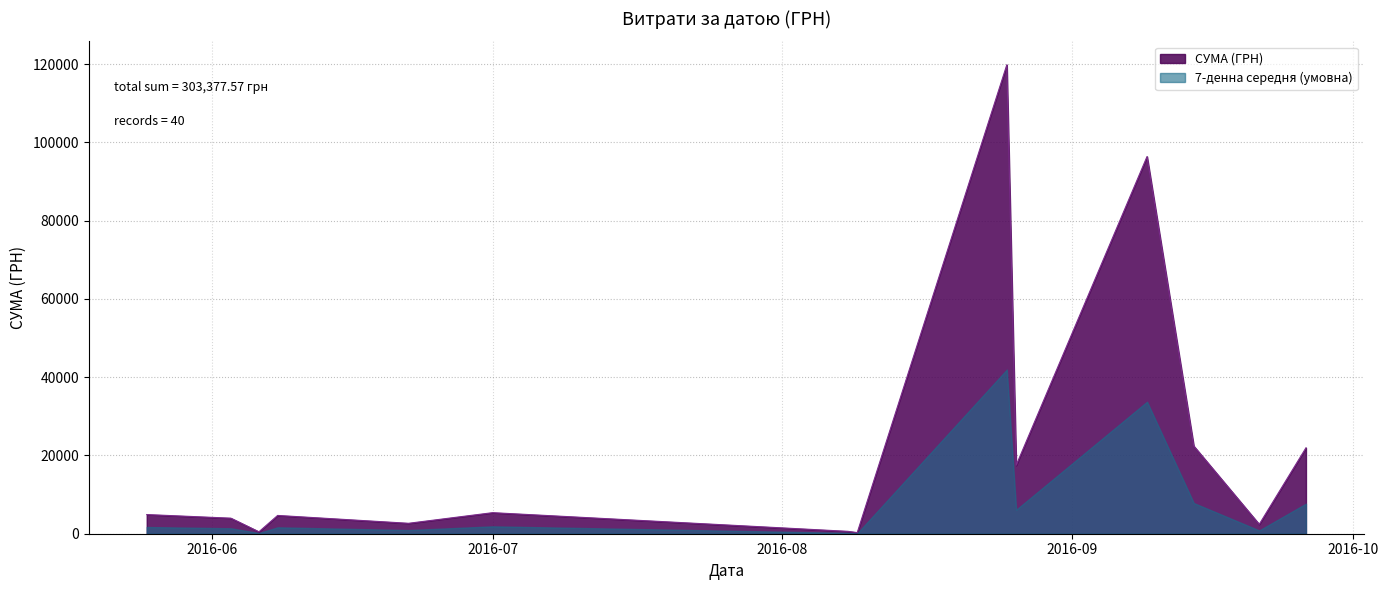

What is the value of the 24th point from the left?

475.4